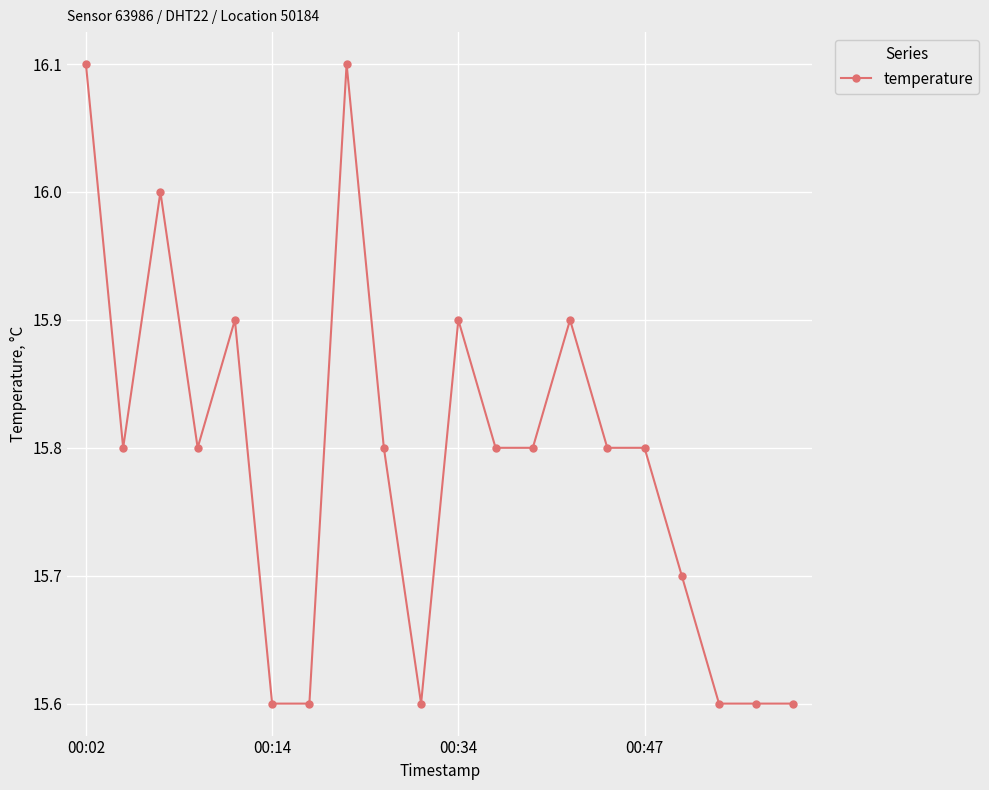

What is the maximum value shown in the chart?

16.1